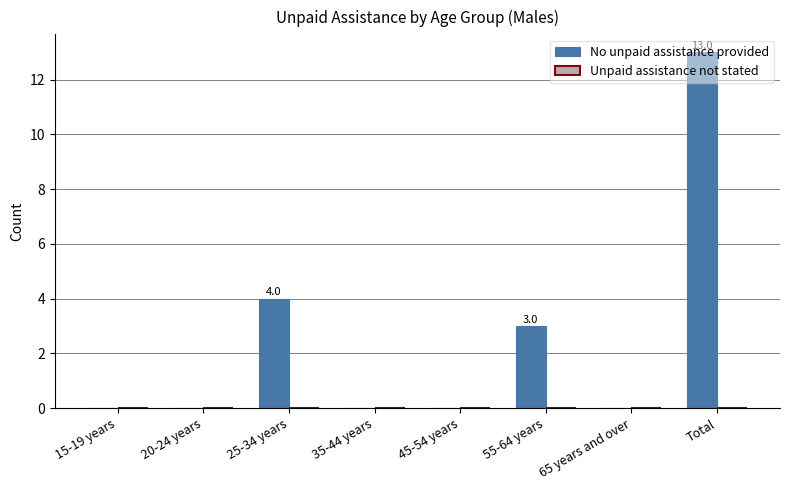

Which label corresponds to the largest value in the chart?

Total